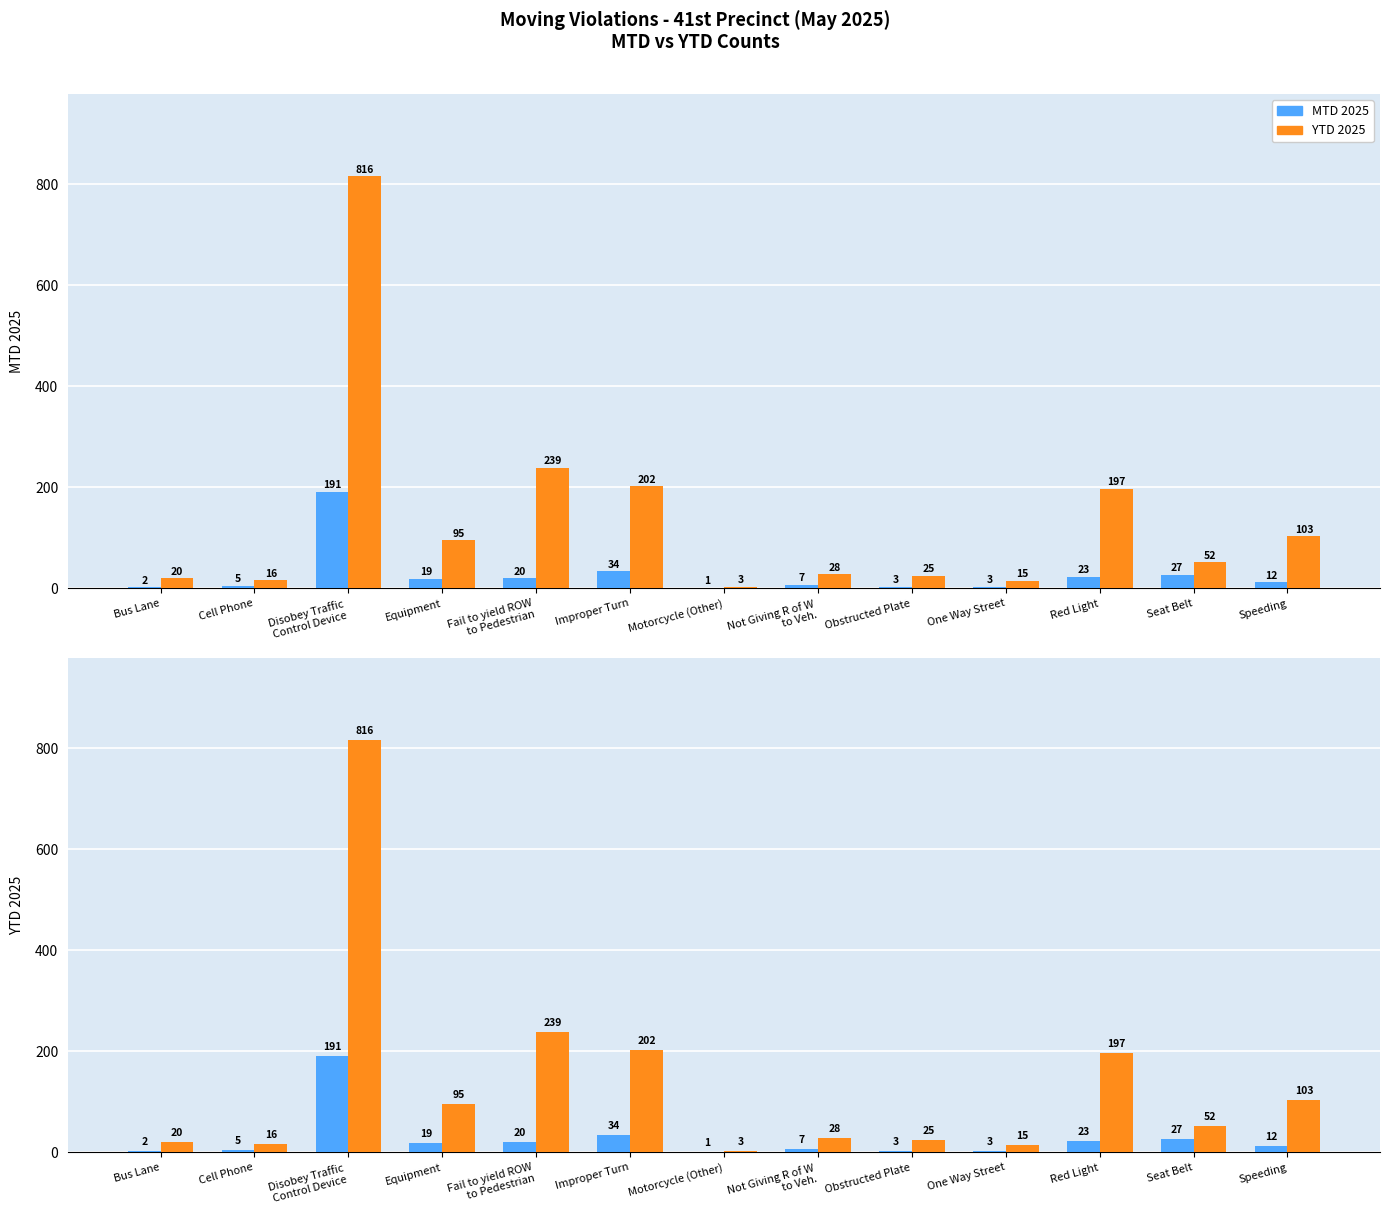

At which label does YTD 2025 first exceed 52?

Disobey Traffic
Control Device